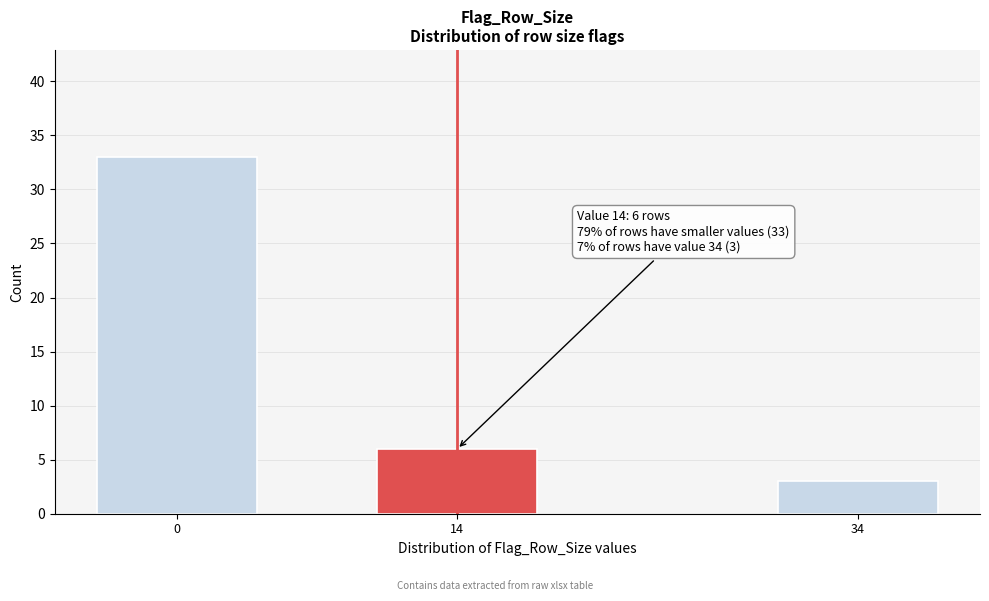

Reading left to right, what are all the values shown in this chart?

0=33	14=6	34=3